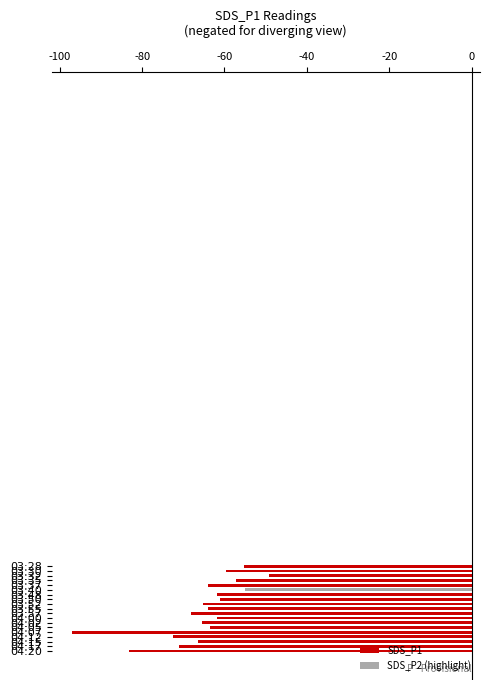

What is the sum of all values?

-1241.1